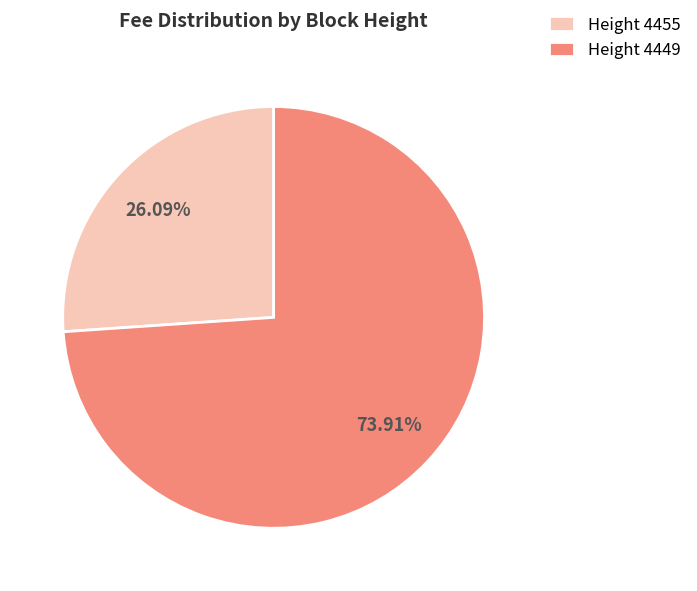

What is the ratio of the value at Height 4455 to the value at Height 4449?

0.4